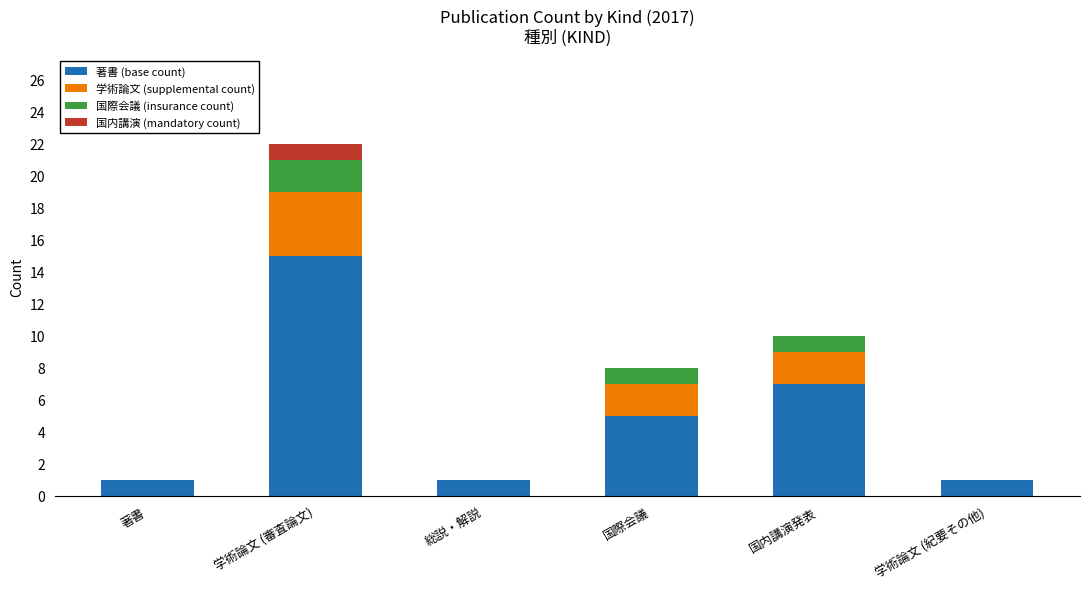

Does the chart contain stacked bars?

Yes